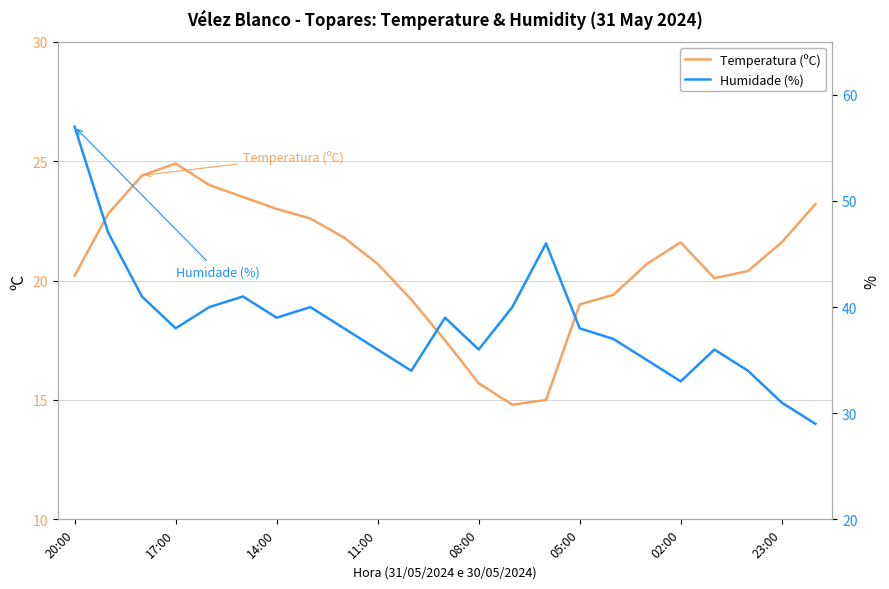

What is the lowest value of the Temperatura (ºC) series?

14.8